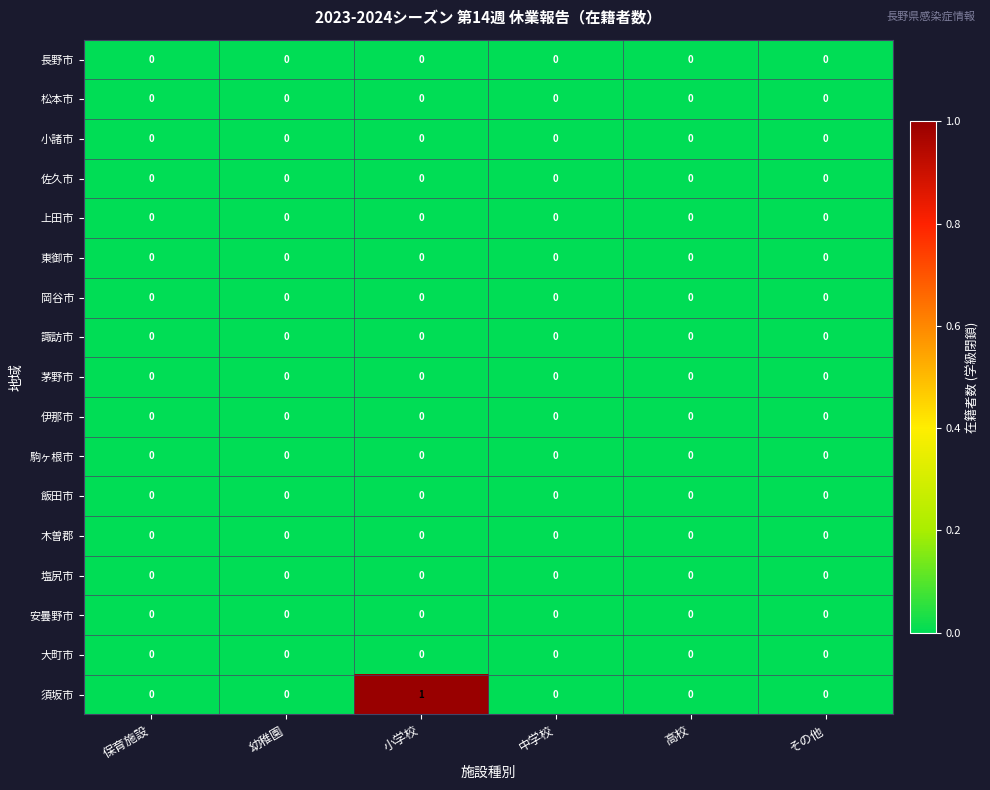

Is it true that 上田市 equals 0 at 小学校?

True